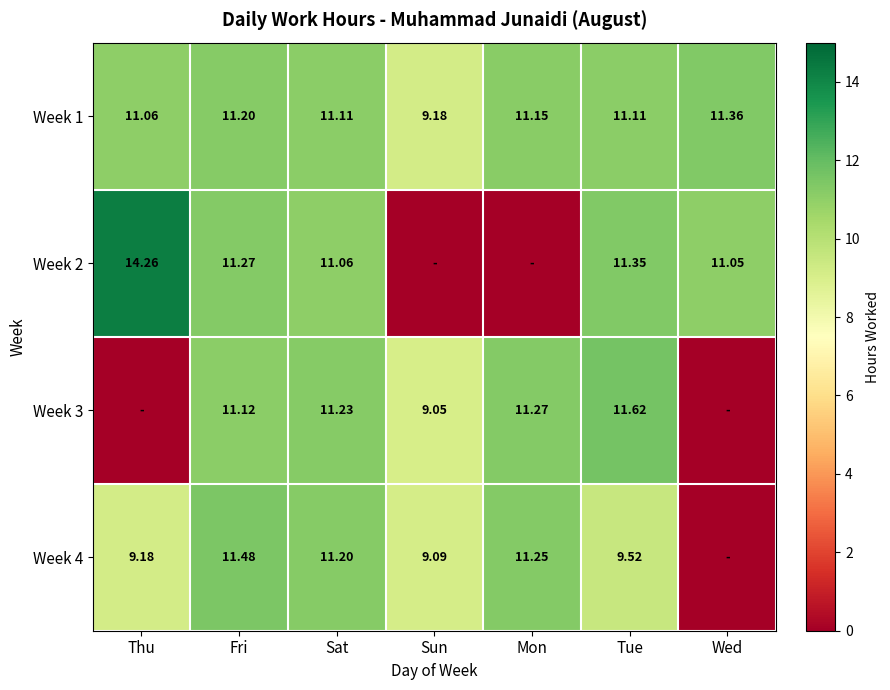

Is the value of Week 4 at Sun greater than the value of Week 3 at Sun?

Yes